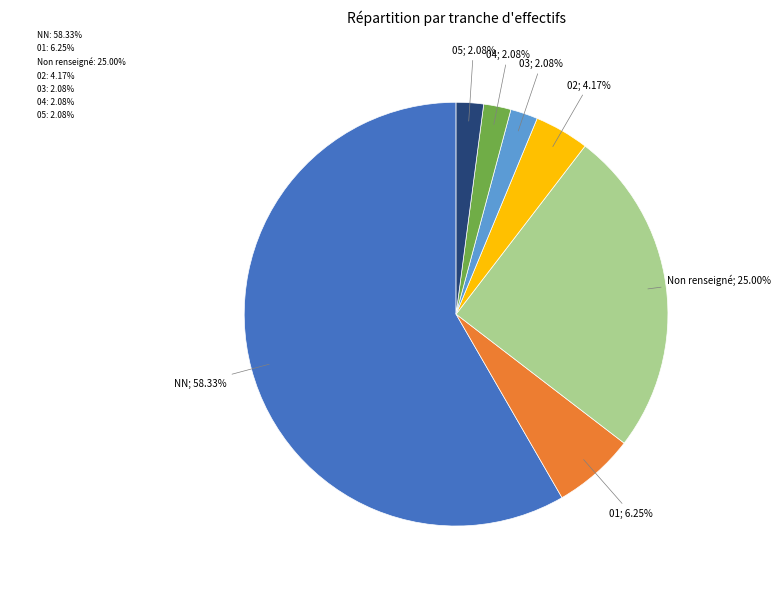

Which category accounts for the majority?

NN: 58.33%